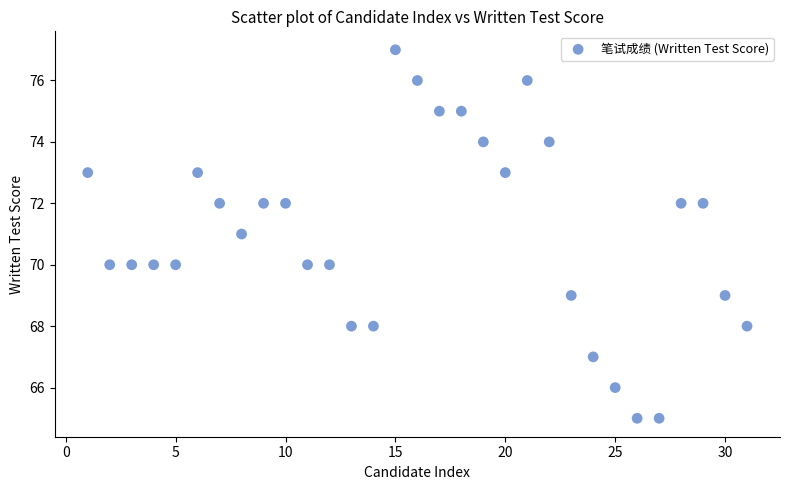

What is the range of Y values (max minus min)?

12